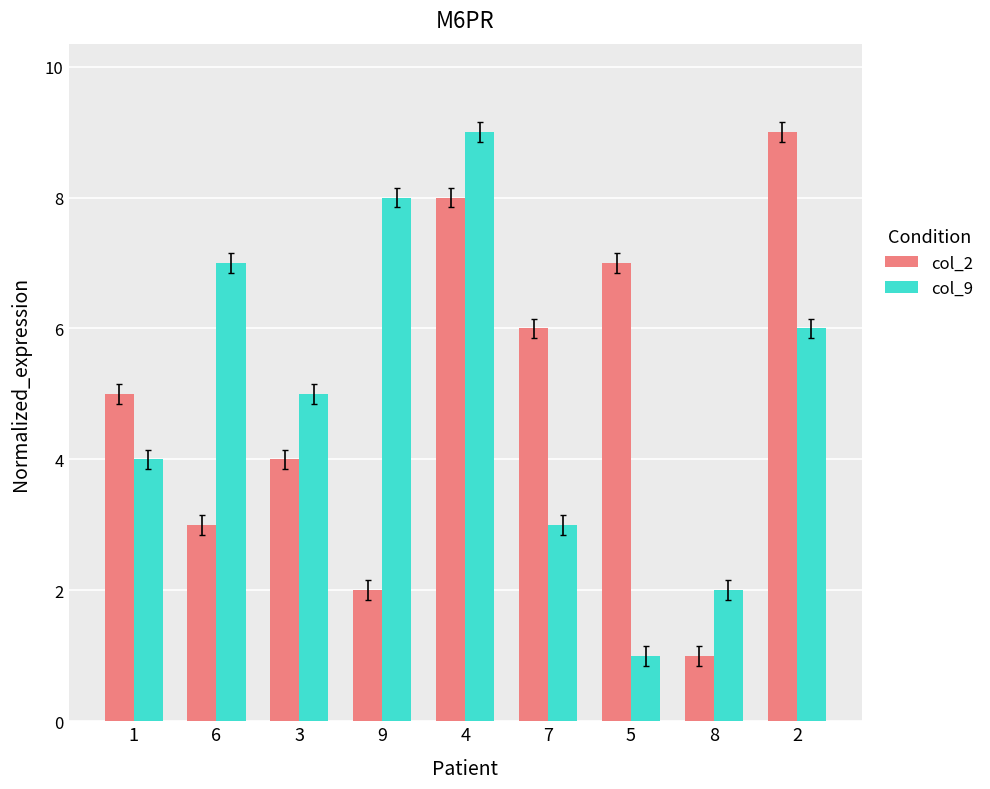

The col_9 series shows 2 at 4. True or false?

False